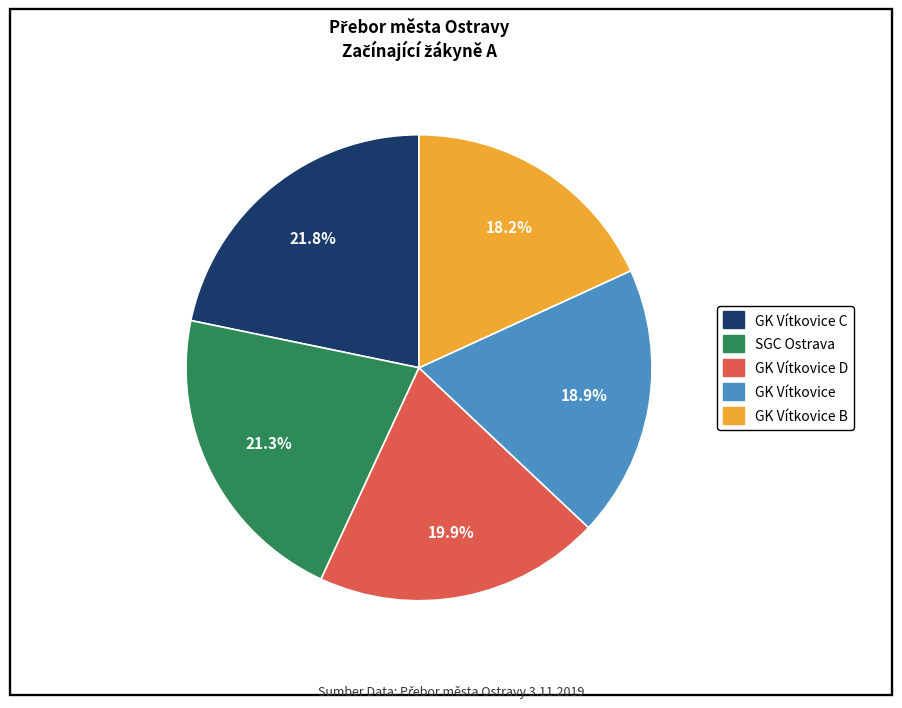

Combined, do SGC Ostrava and GK Vítkovice account for over 50%?

No